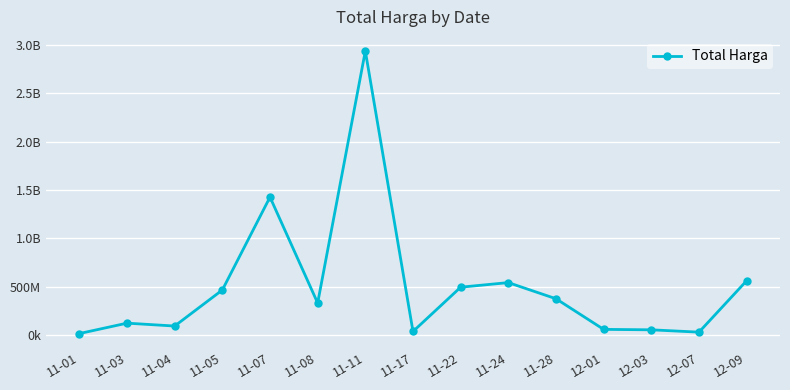

Reading left to right, transcribe all the data shown in this chart.

11-01=12787500	11-03=120613270	11-04=90672075	11-05=464002100	11-07=1425867900	11-08=329124000	11-11=2938963240	11-17=34292000	11-22=493000000	11-24=540634200	11-28=373404000	12-01=56152800	12-03=51601000	12-07=27412000	12-09=559971000